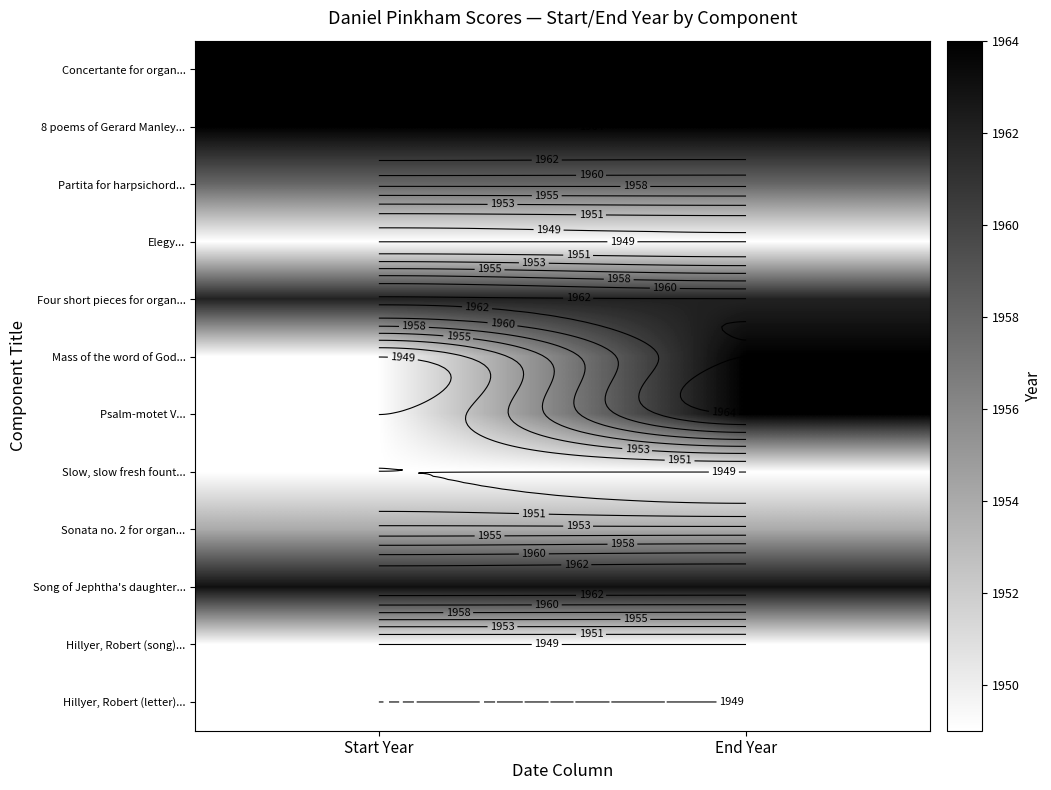

What value does the Mass of the word of God... series have at End Year?

1964